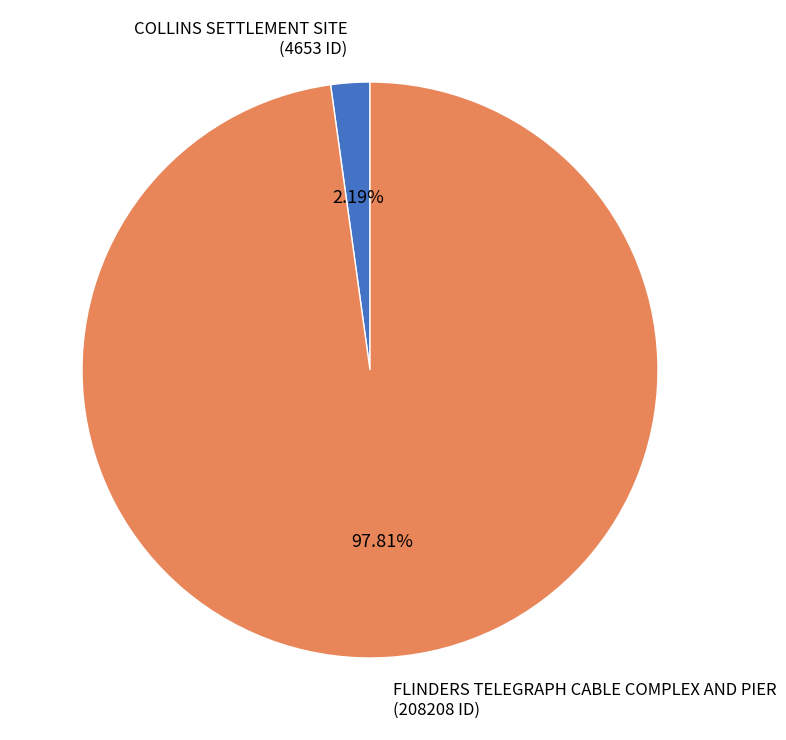

Rank the categories by value from highest to lowest.

FLINDERS TELEGRAPH CABLE COMPLEX AND PIER, COLLINS SETTLEMENT SITE